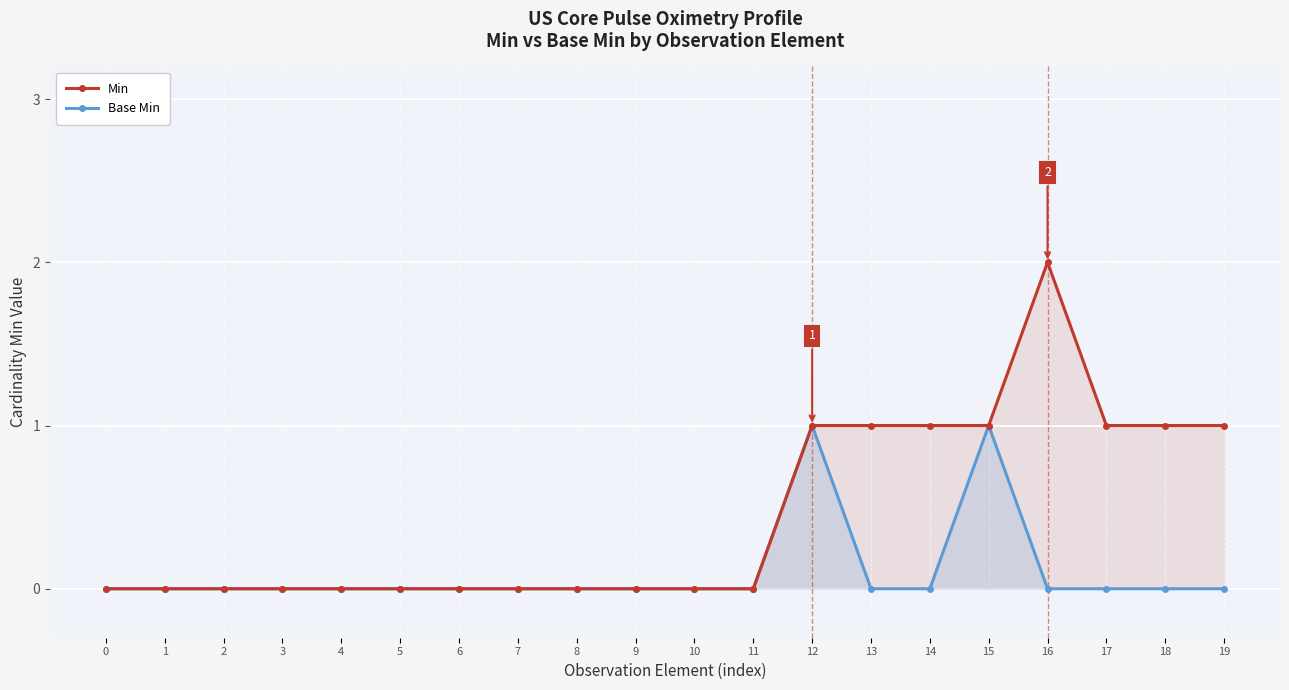

The value of Min at 19 is 1. True or false?

True